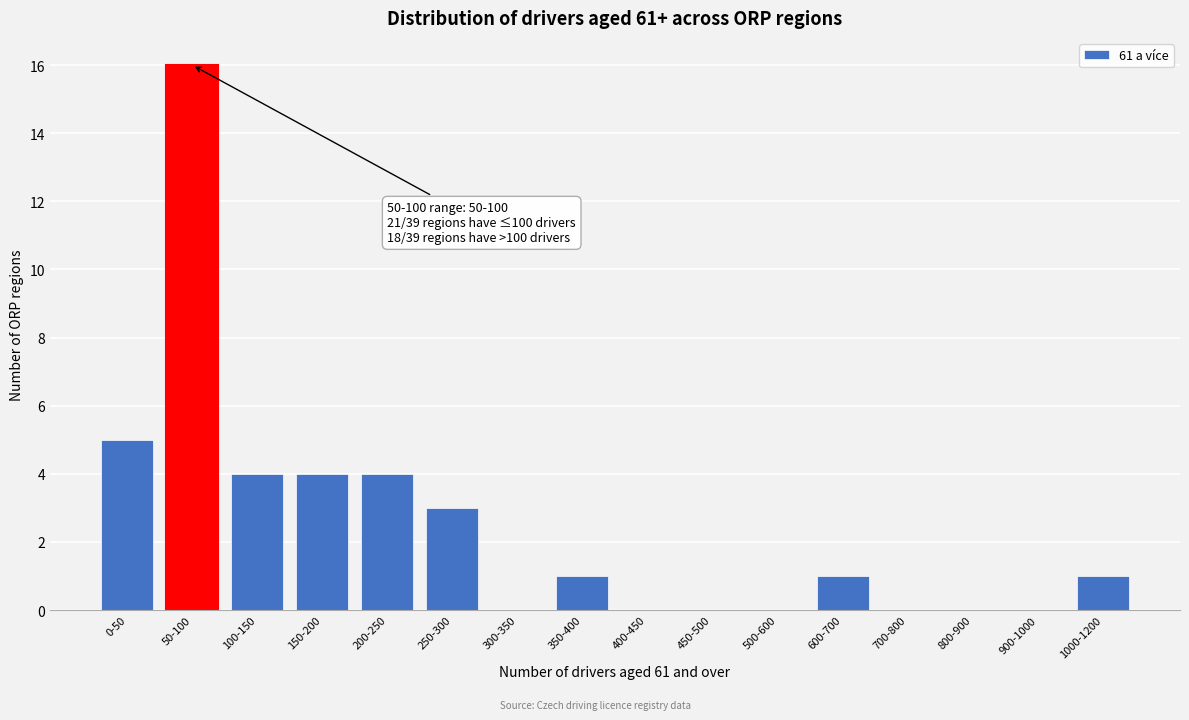

Reading left to right, extract all data points from this chart.

0-50=5	50-100=16	100-150=4	150-200=4	200-250=4	250-300=3	300-350=0	350-400=1	400-450=0	450-500=0	500-600=0	600-700=1	700-800=0	800-900=0	900-1000=0	1000-1200=1